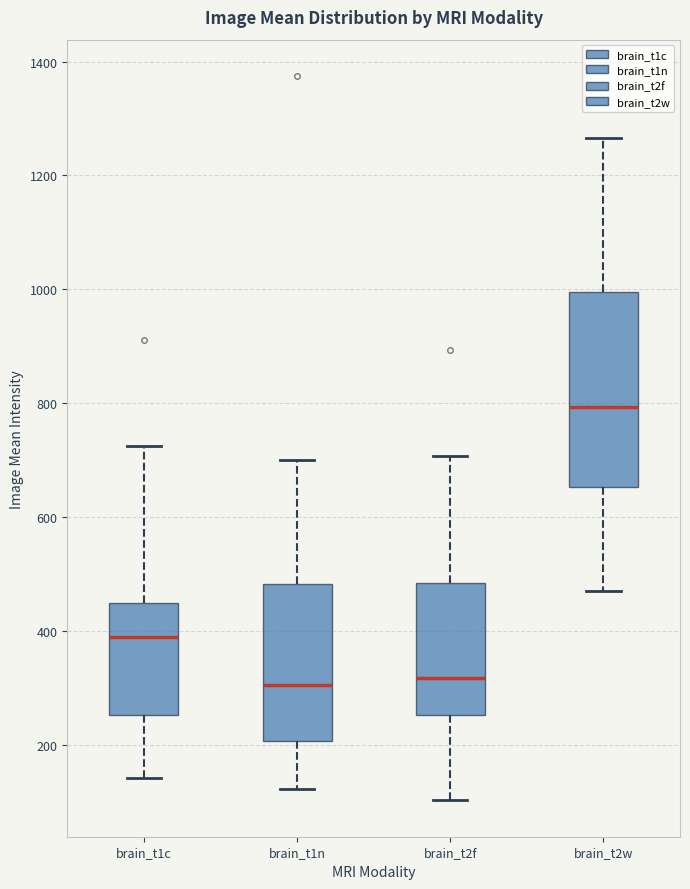

Reading left to right, transcribe this box plot: for each box, give where its median line is, the range the box spans, and where its two whiskers end, as read against the y-axis. The values are not printed on the chart, so give them approximately, as read against the axis.

brain_t1c: median 400, box 260 to 440, whiskers 140 to 720
brain_t1n: median 300, box 200 to 480, whiskers 120 to 700
brain_t2f: median 320, box 260 to 480, whiskers 100 to 700
brain_t2w: median 800, box 660 to 1000, whiskers 480 to 1260